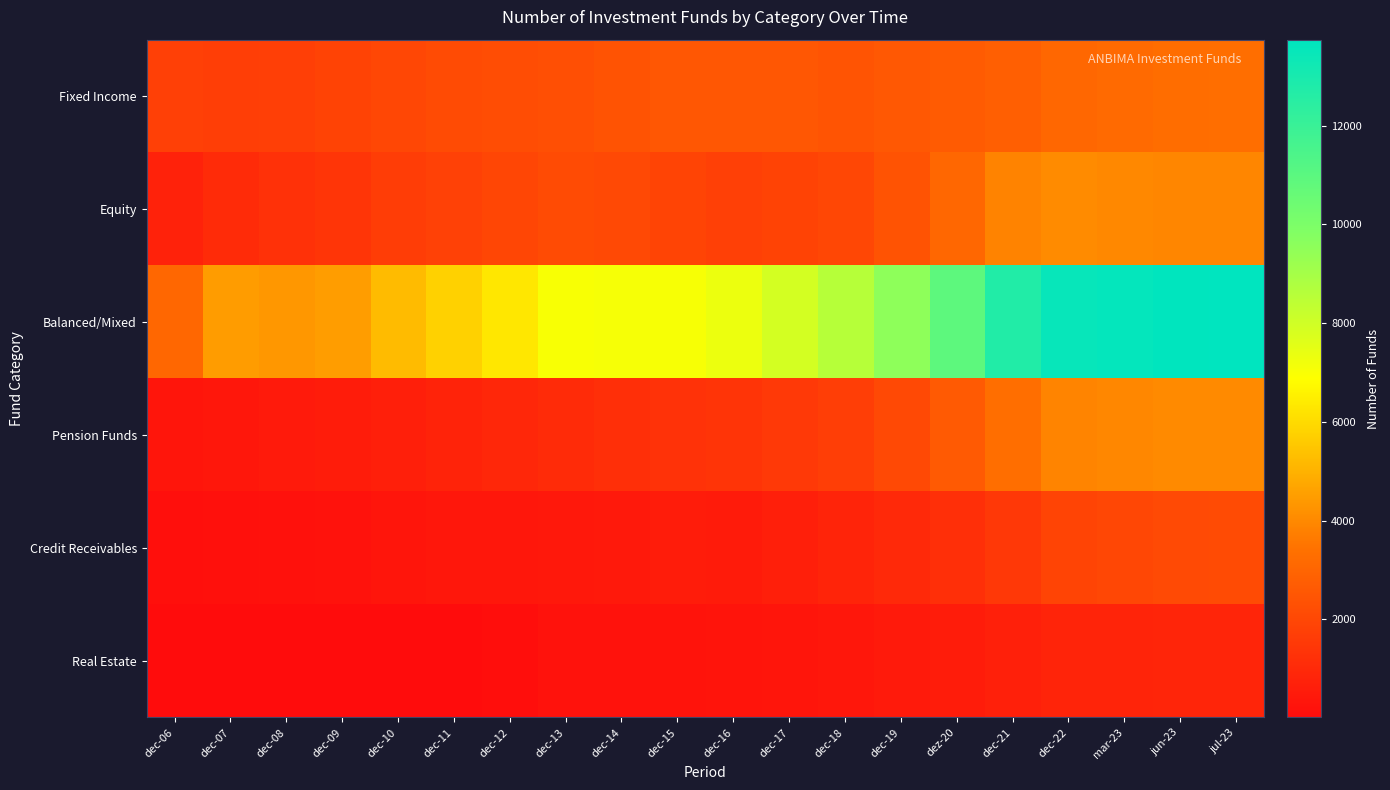

Which series changed the most between dez-20 and dec-22?

Balanced/Mixed